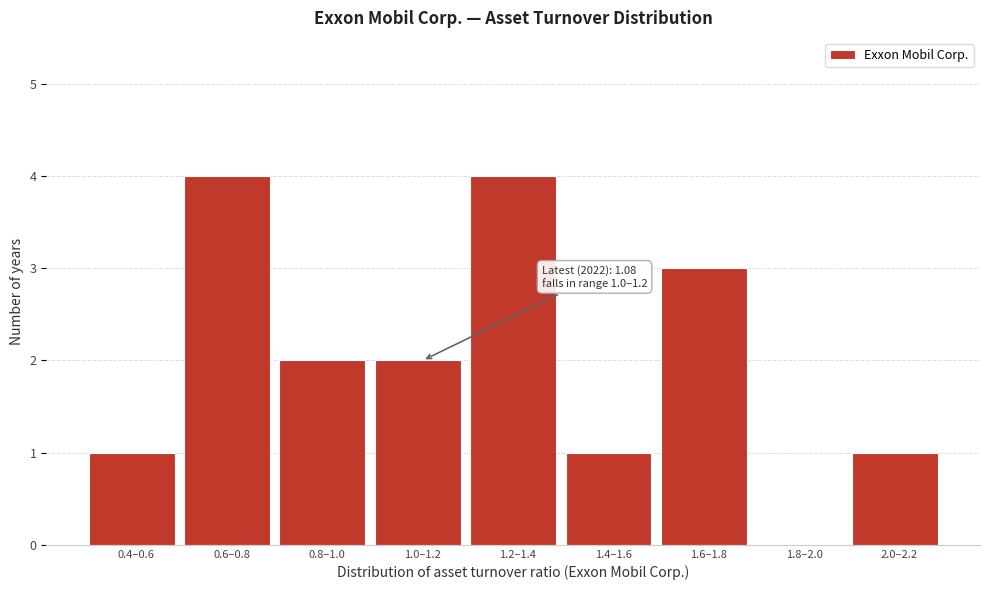

What is the sum of all values?

18